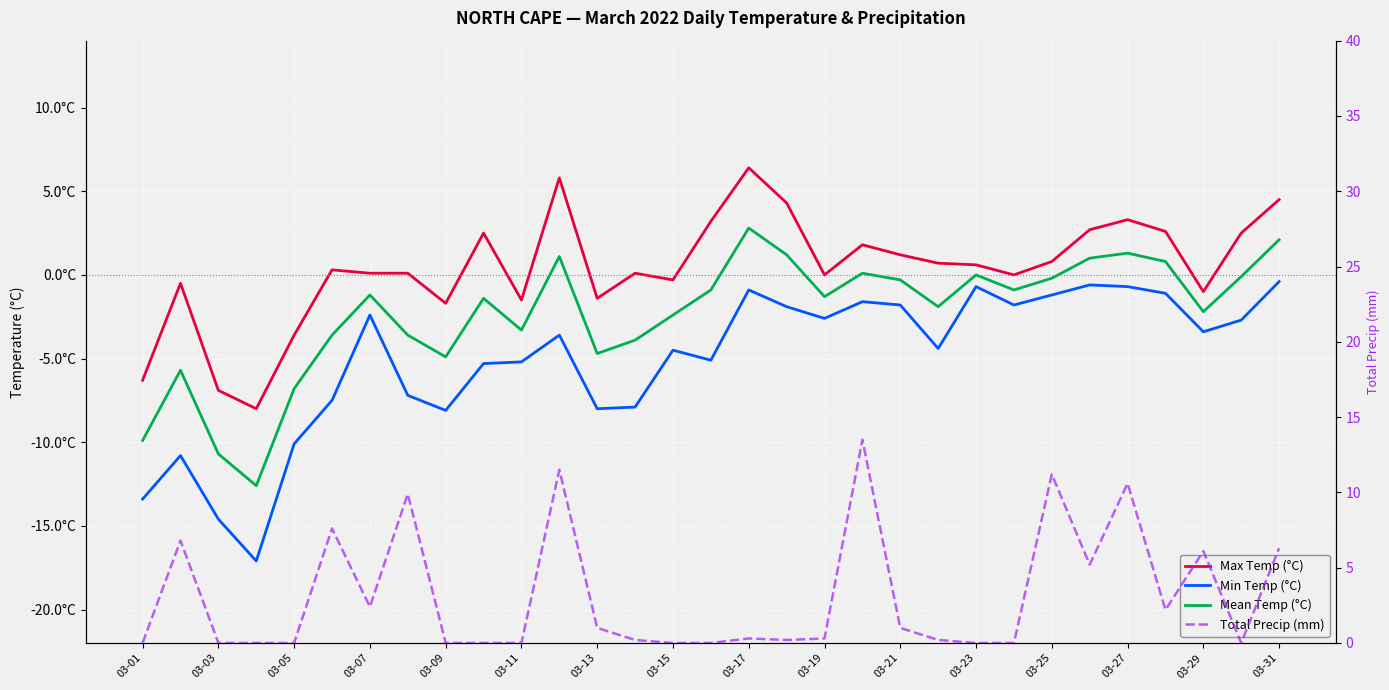

Is this an area chart (filled region under the line)?

No